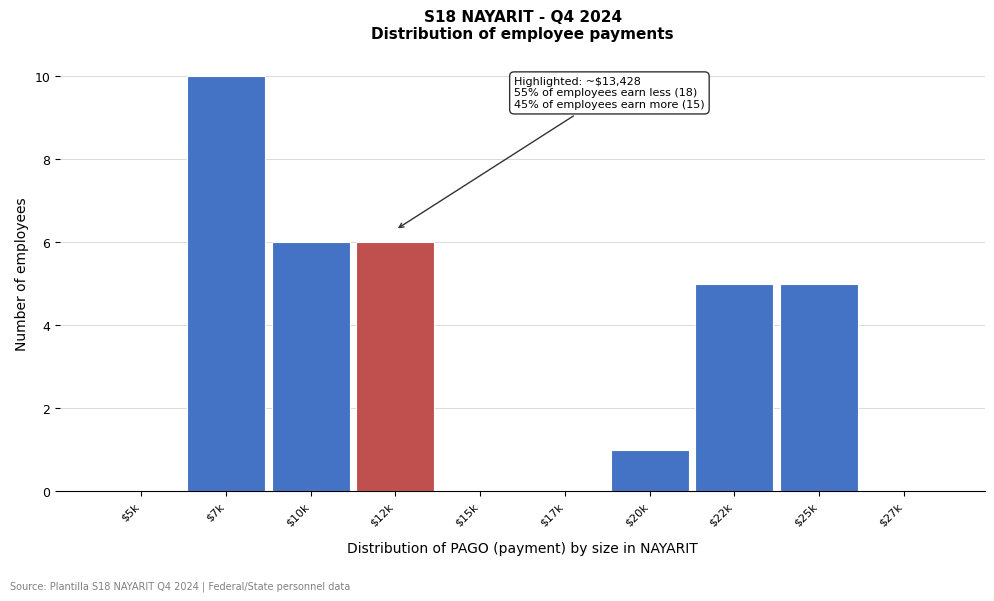

What is the sum of all values?

33